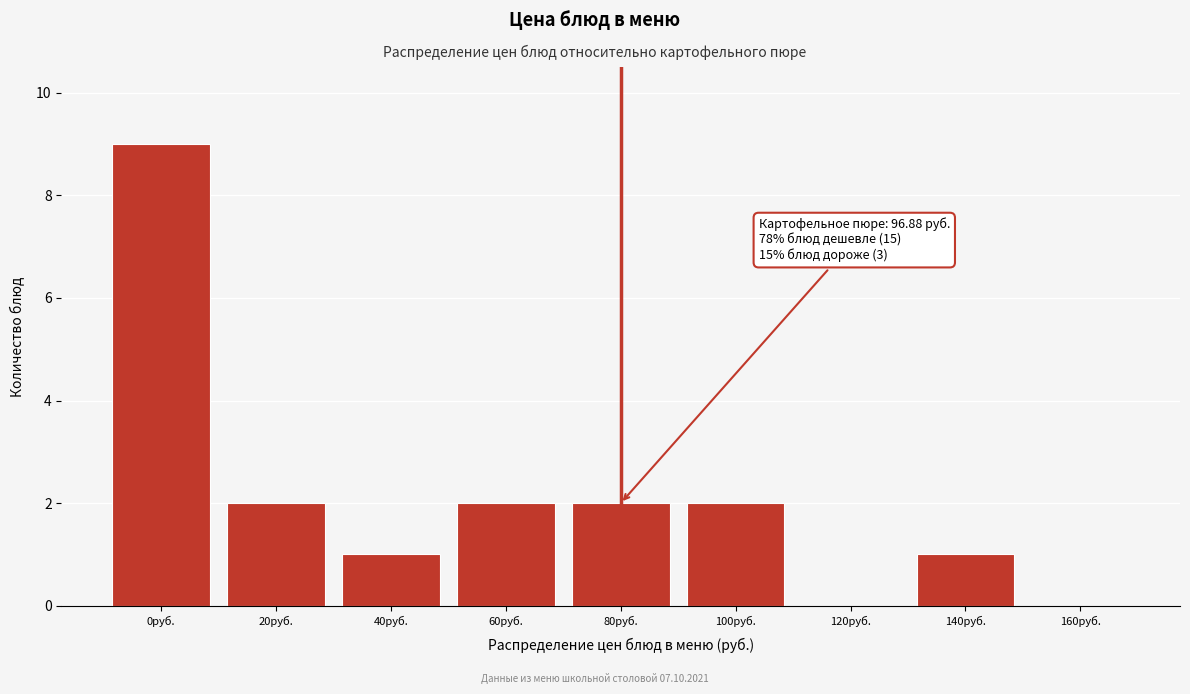

Reading left to right, transcribe all the data shown in this chart.

0руб.=9	20руб.=2	40руб.=1	60руб.=2	80руб.=2	100руб.=2	120руб.=0	140руб.=1	160руб.=0